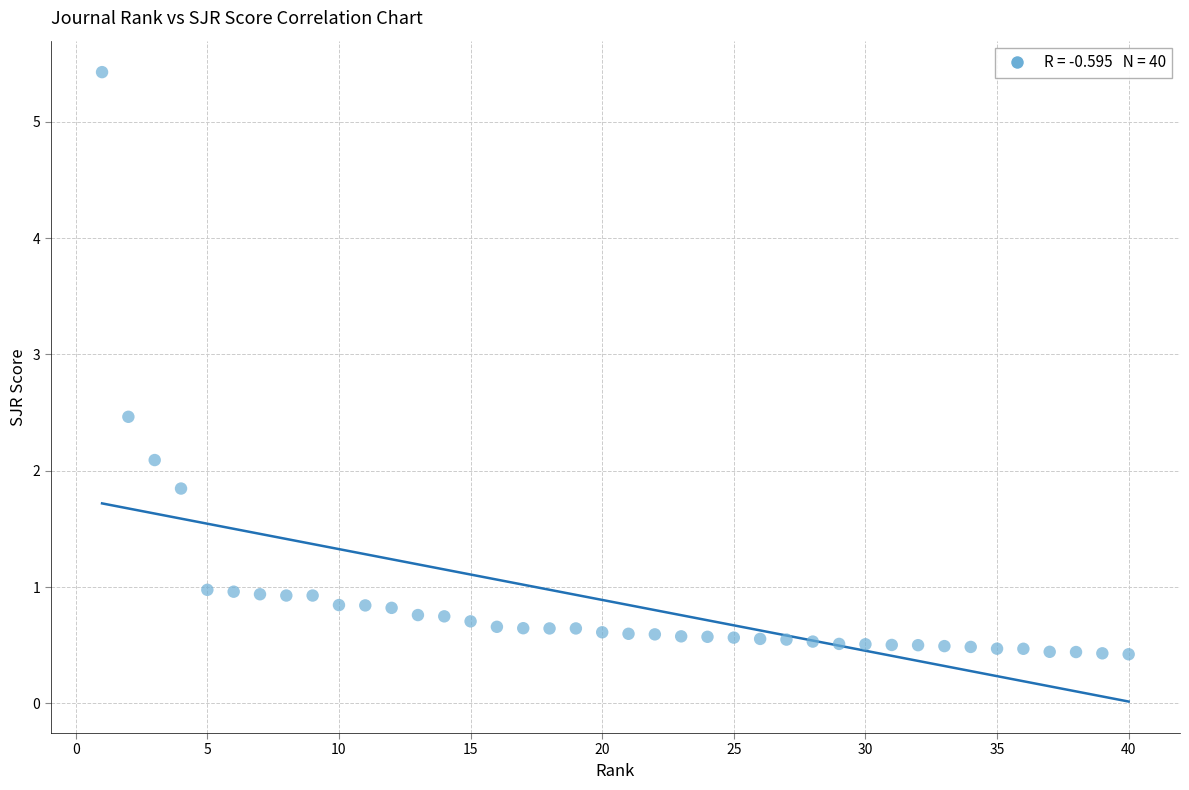

What is the range of Y values (max minus min)?

5.0